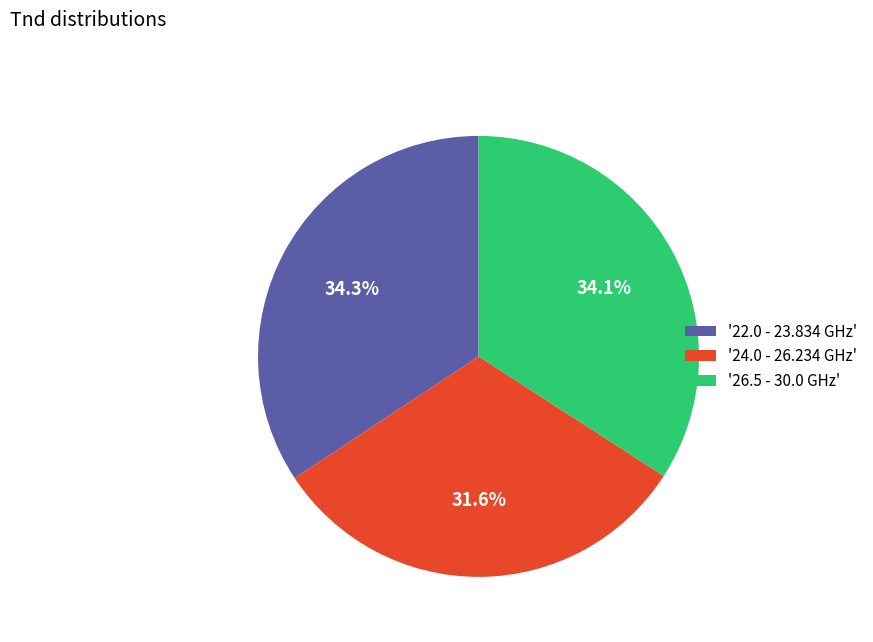

What percentage is NOT represented by '26.5 - 30.0 GHz'?

65.9%